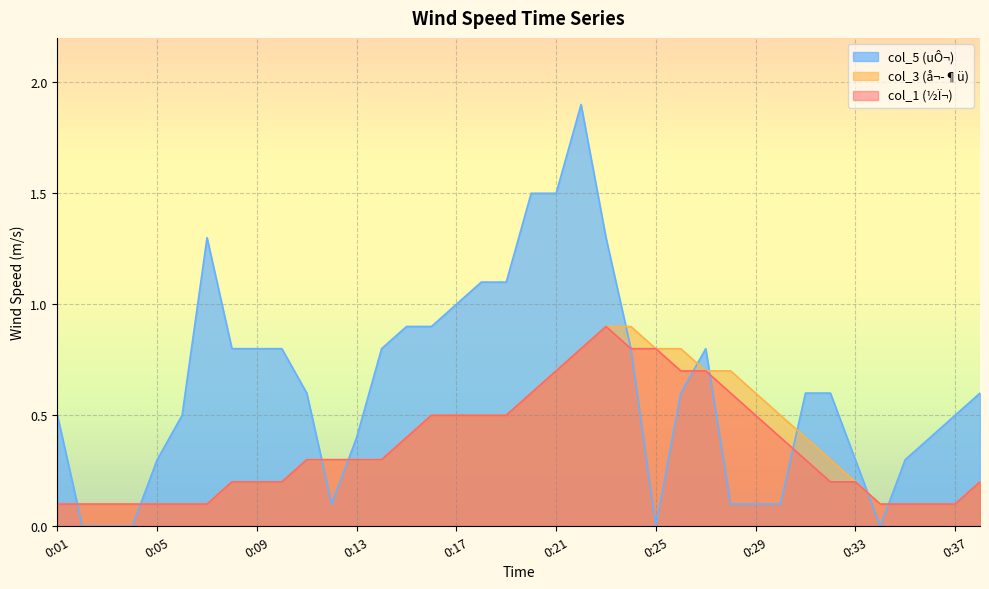

How many lines are shown in the chart?

3